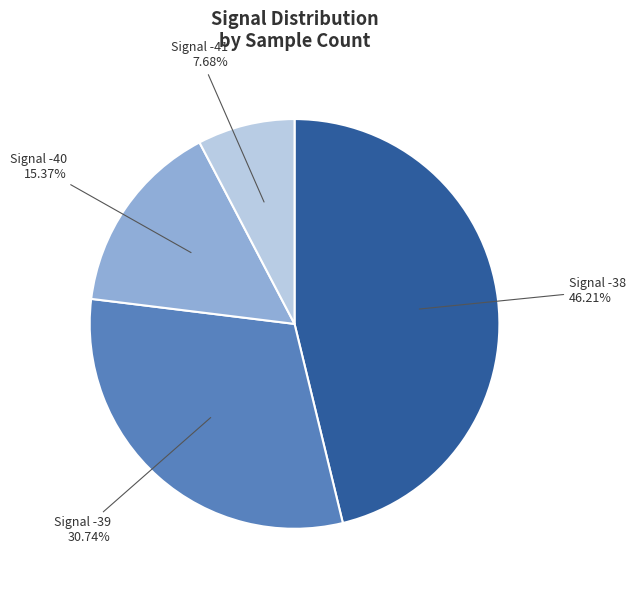

Is there any slice that represents more than half of the pie?

No